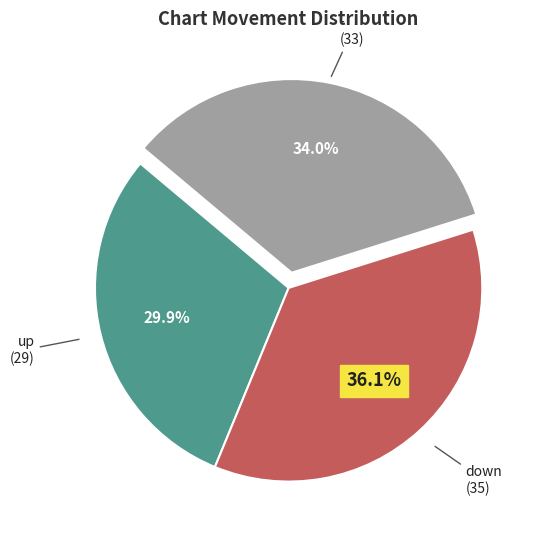

Is there a majority slice in this chart?

No